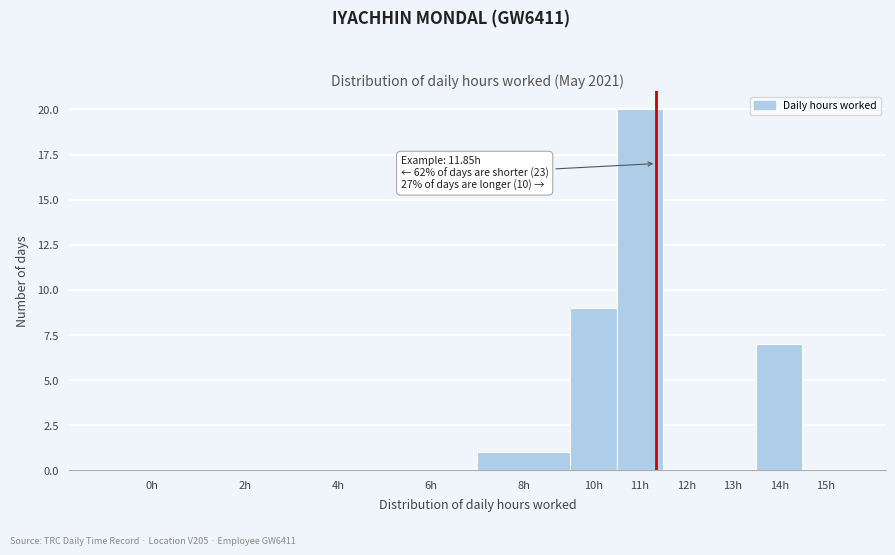

Reading right to left, what are all the values shown in this chart?

15h=0	14h=7	13h=0	12h=0	11h=20	10h=9	8h=1	6h=0	4h=0	2h=0	0h=0